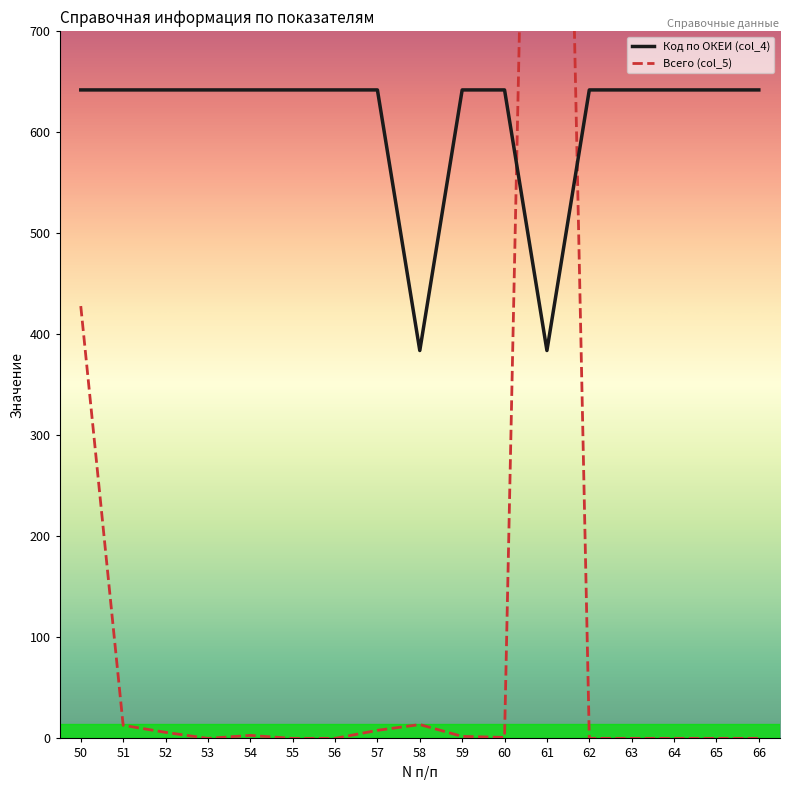

How many interior local valleys does the Код по ОКЕИ (col_4) series have?

2